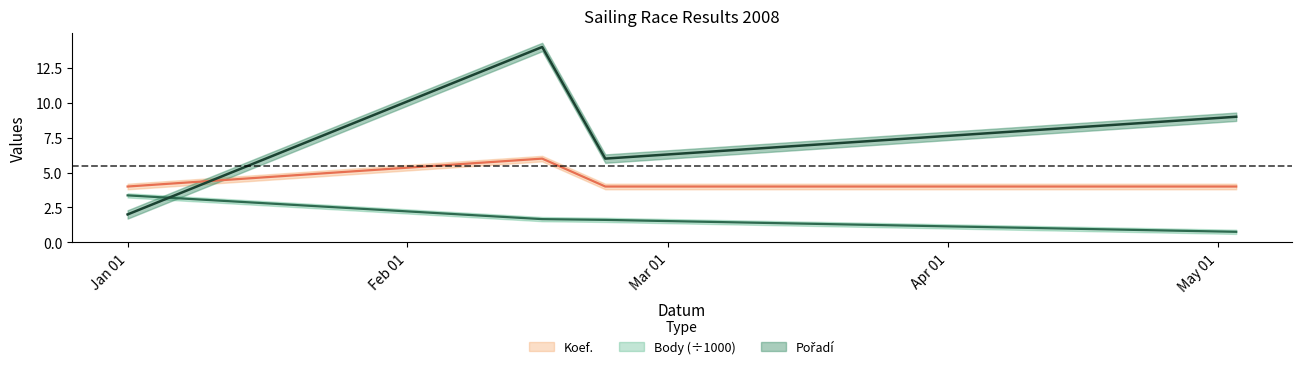

Rank the series by their maximum value, from lowest to highest.

Body, Koef., Pořadí